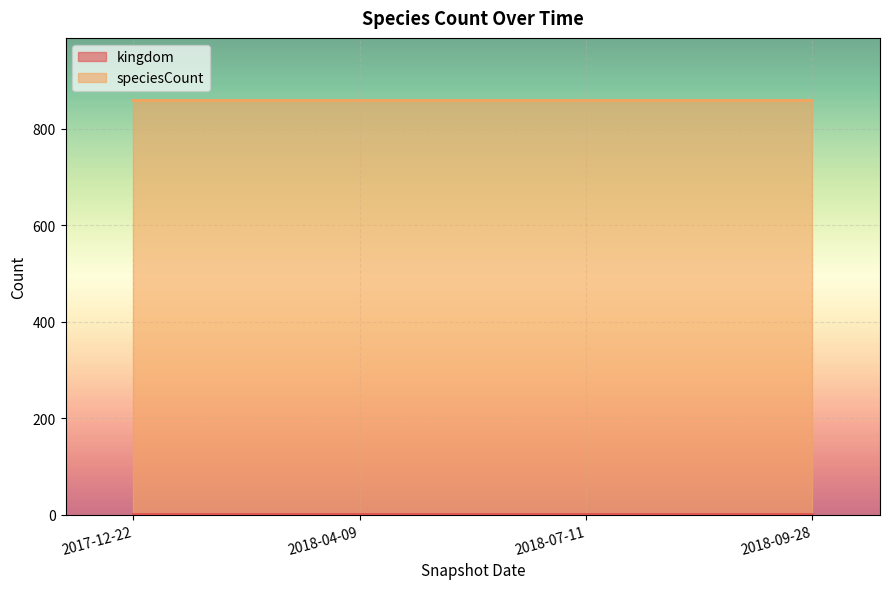

What is the maximum value shown in the chart?

859